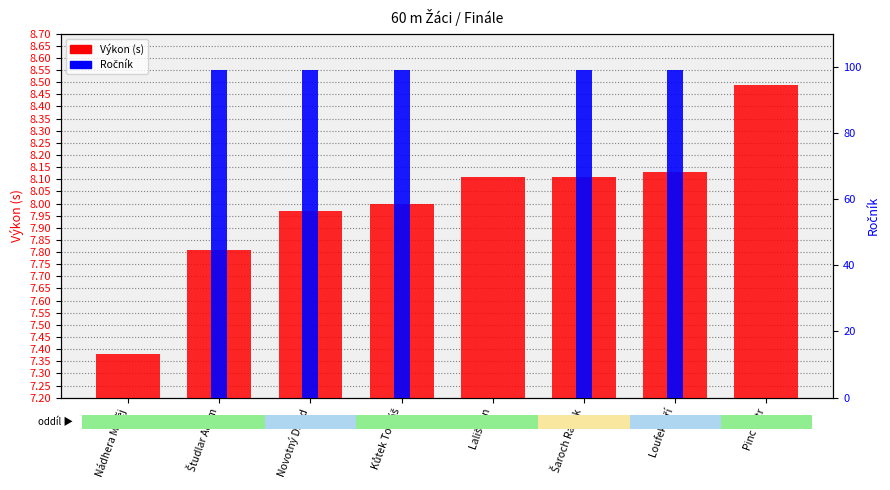

What is the spread (max minus min) of values at Študlar Adam?

91.2